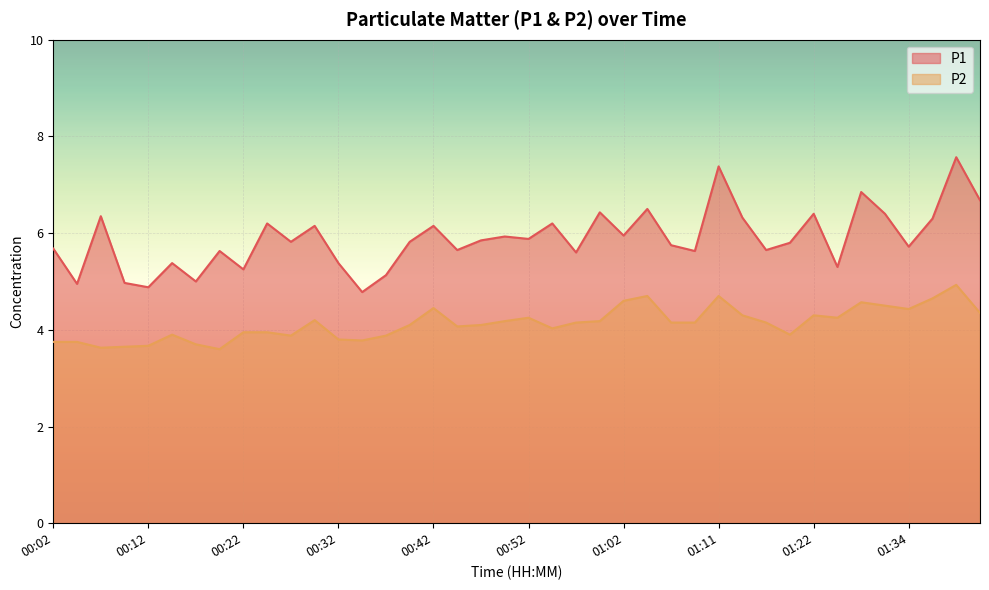

How many lines are shown in the chart?

2